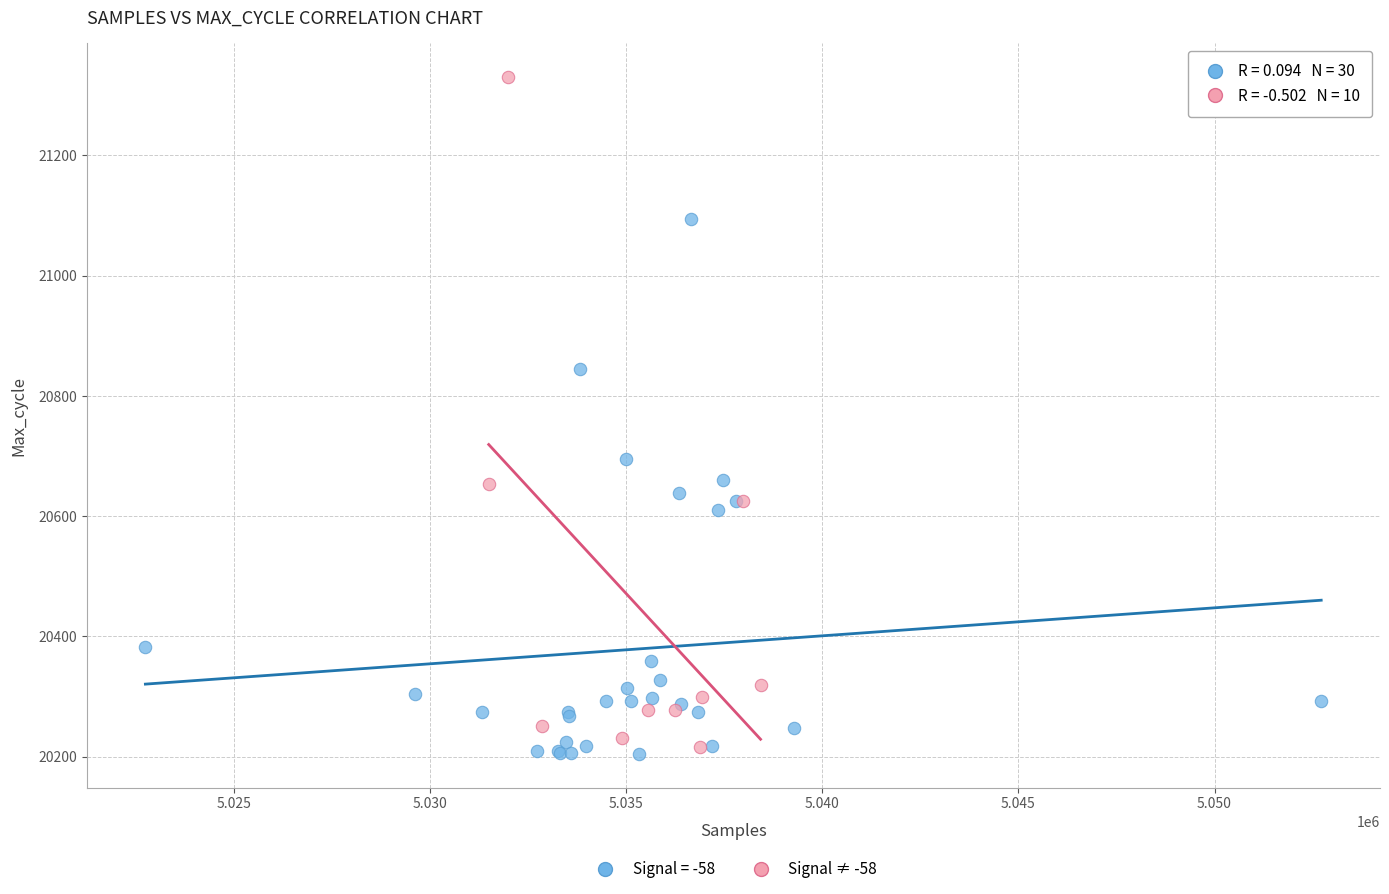

Which series has the largest Y range (max minus min)?

Signal ≠ -58